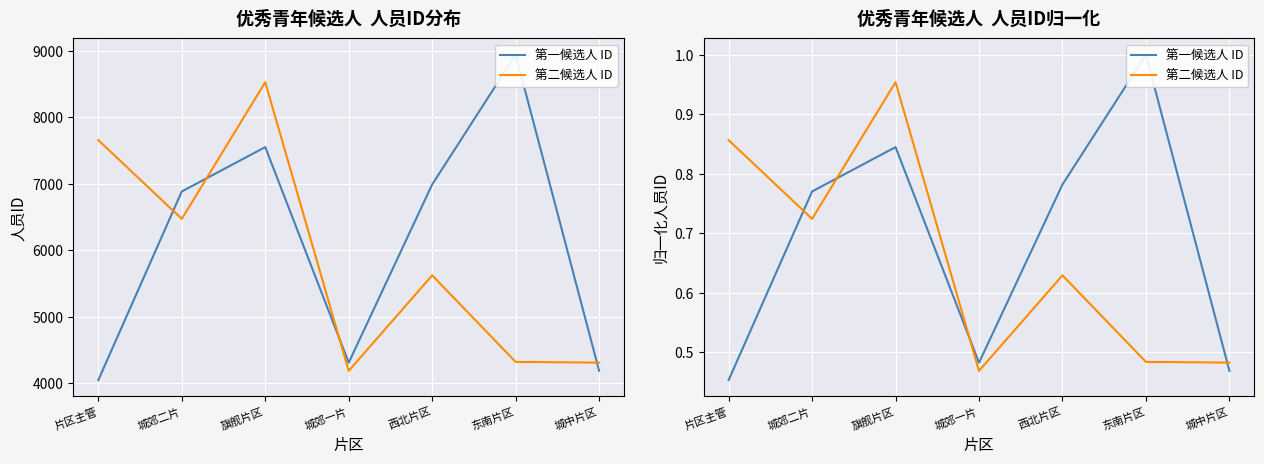

List the labels in order of 第一候选人 ID value, smallest first.

片区主管, 城中片区, 城郊一片, 城郊二片, 西北片区, 旗舰片区, 东南片区